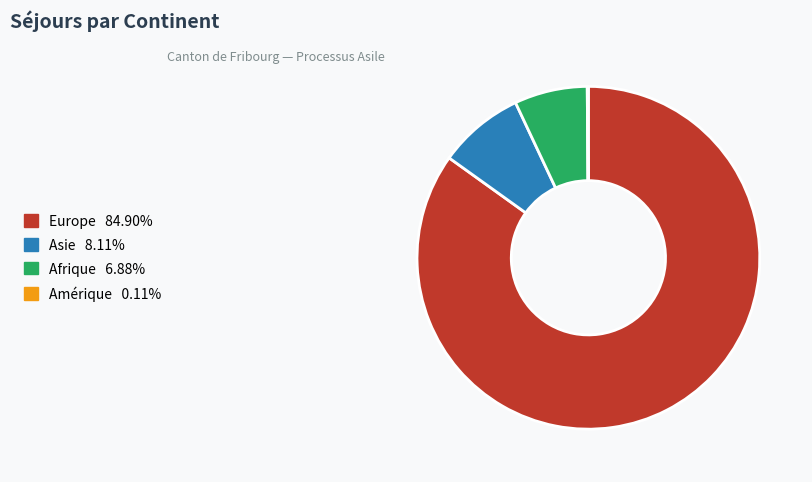

Is the sum of Asie and Europe greater than half?

Yes